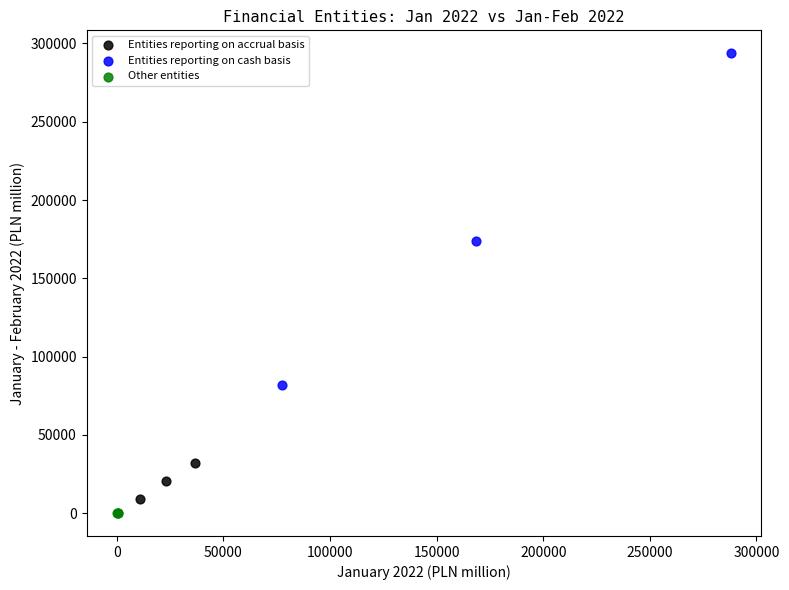

Which series contains the highest Y value?

Entities reporting on cash basis